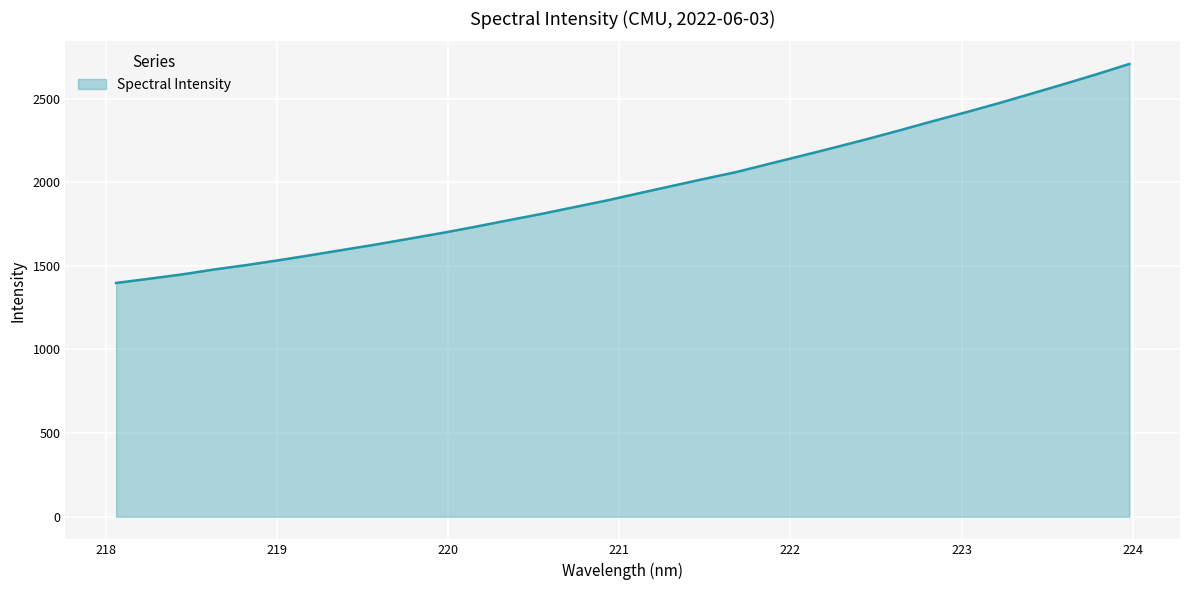

What is the difference between the maximum and minimum values?

1309.1